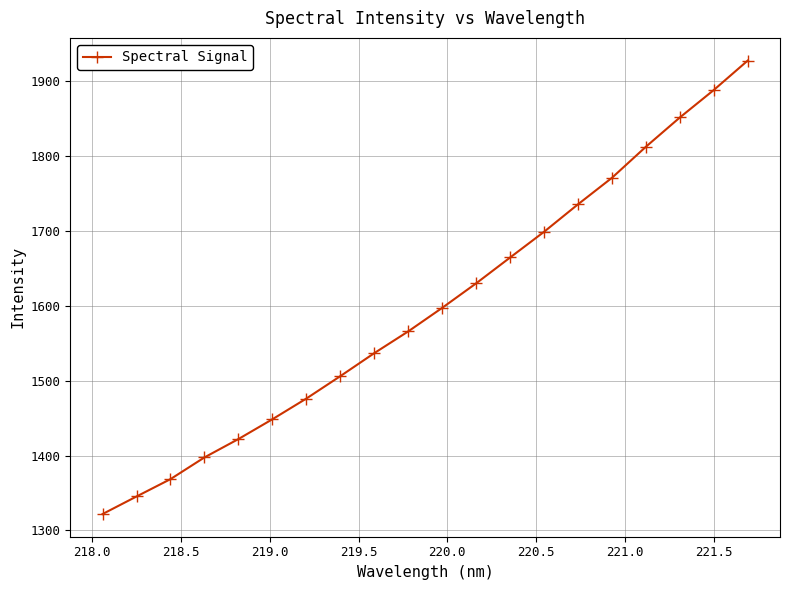

What is the difference between the maximum and minimum values?

606.2